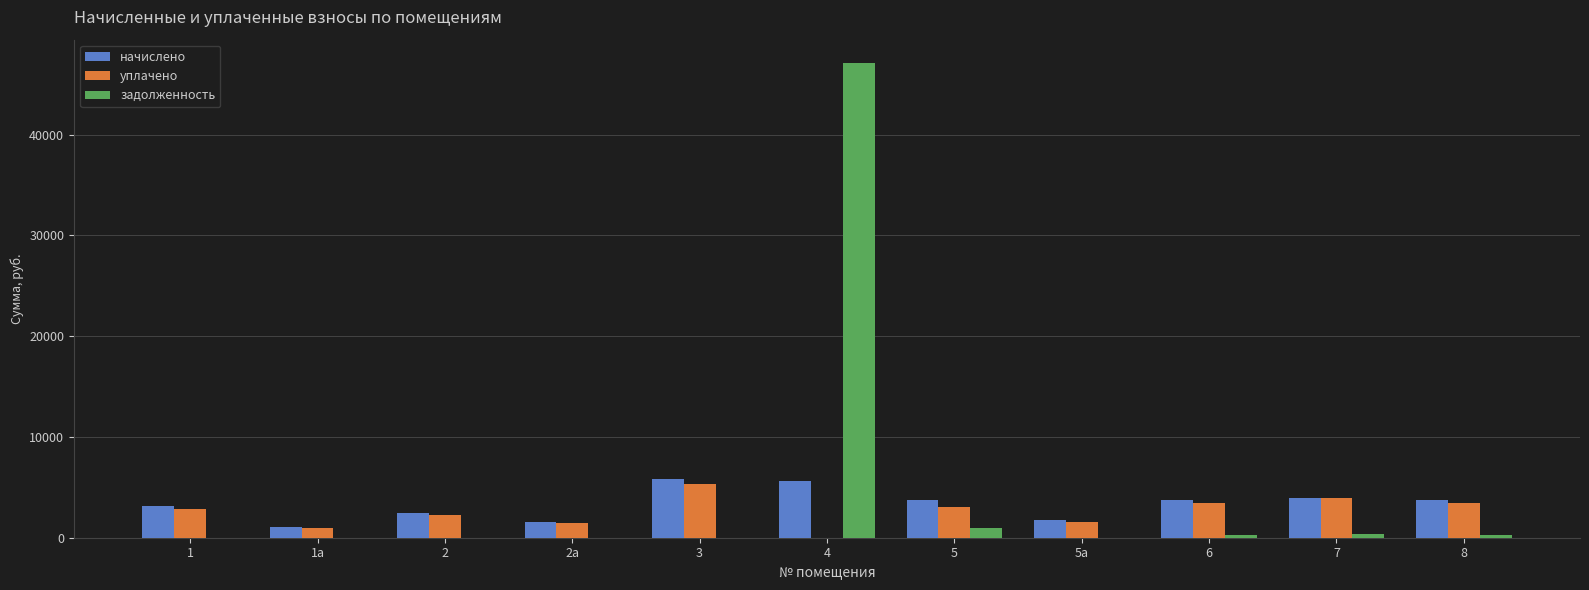

Is the value of задолженность at 8 greater than the value of начислено at 5?

No